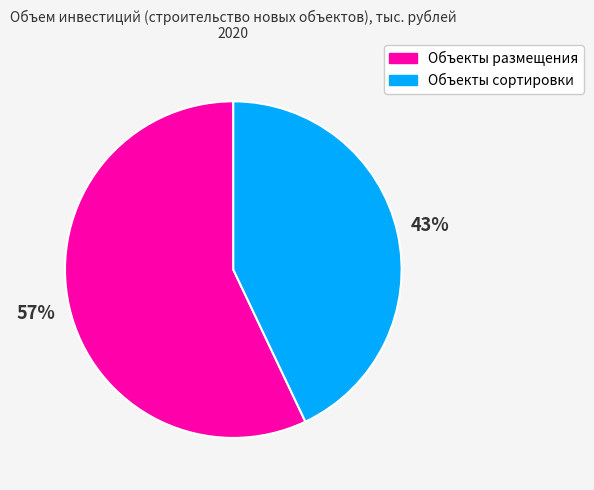

Combined, do Объекты размещения and Объекты сортировки account for over 50%?

Yes